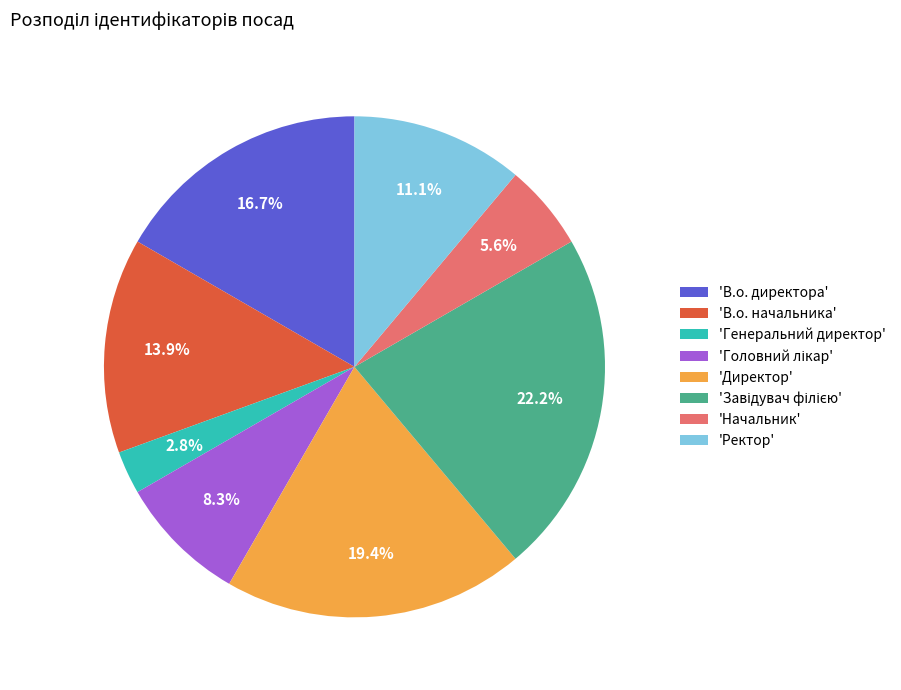

Is 'В.о. начальника' the majority of the pie?

No